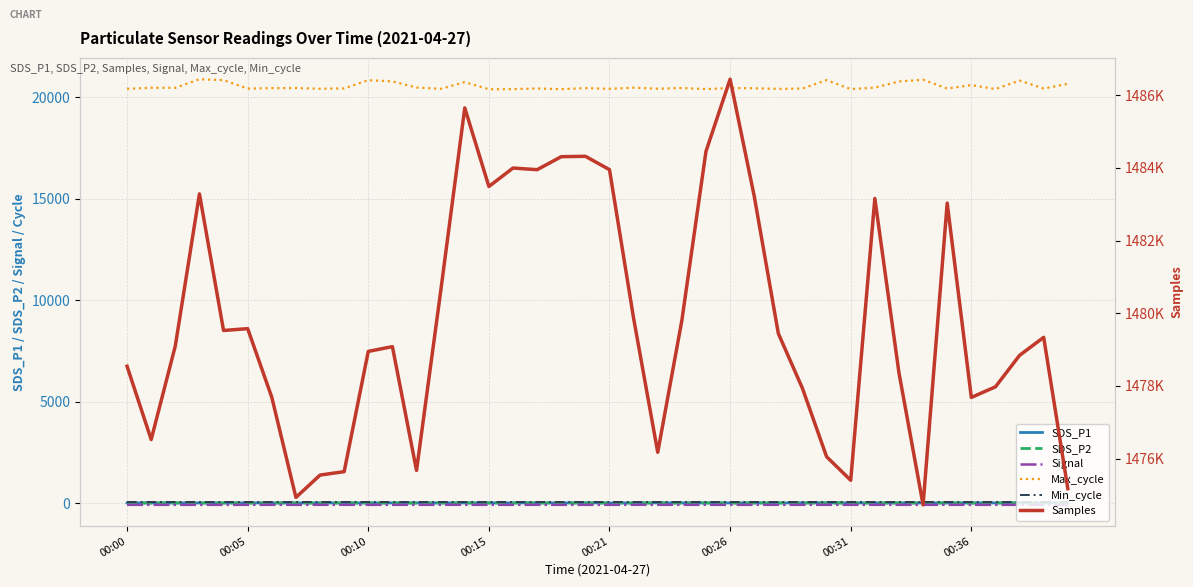

At how many categories does at least one series exceed 1383321?

40